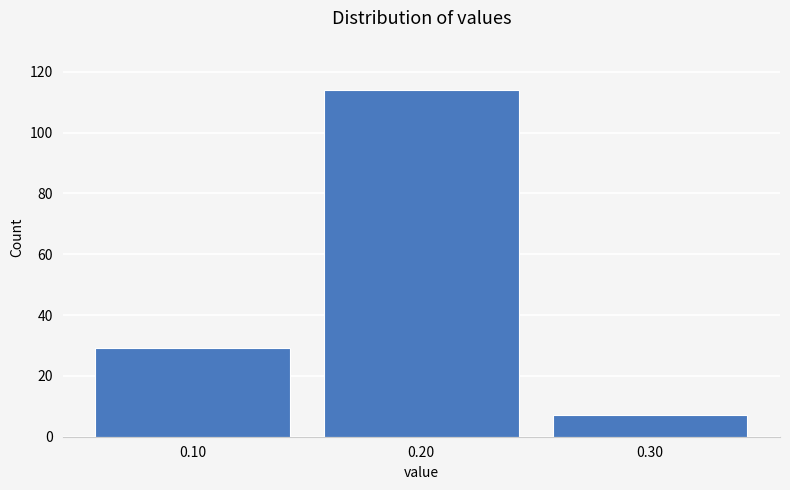

Reading left to right, transcribe this chart: for each bar, give the range it covers on the x-axis and its height. The values are not printed on the chart, so give them approximately, as read against the axis.

0.05 to 0.15: 30
0.15 to 0.25: 114
0.25 to 0.35: 8